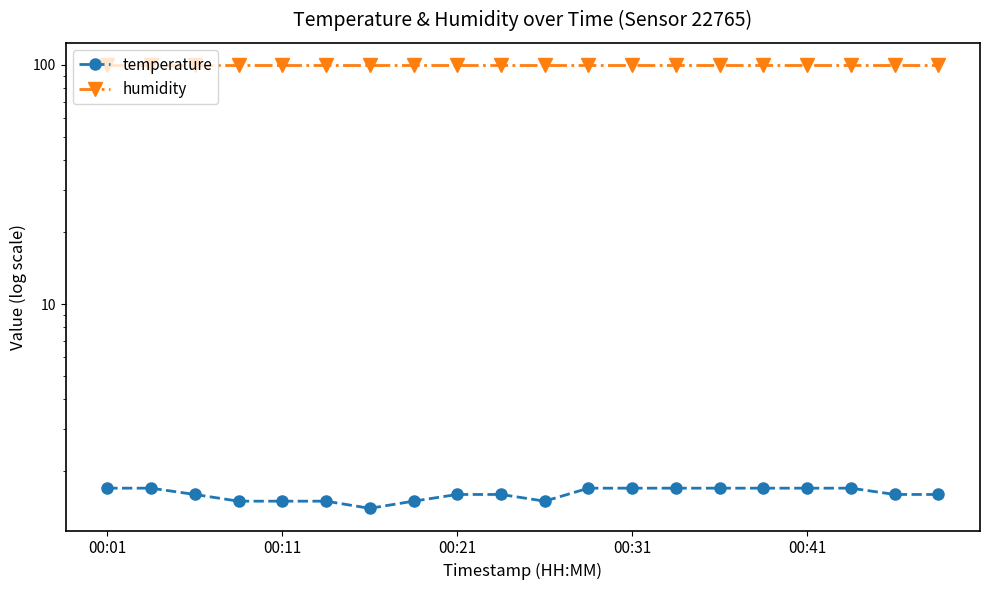

Rank the series at 17 from highest to lowest value.

humidity, temperature